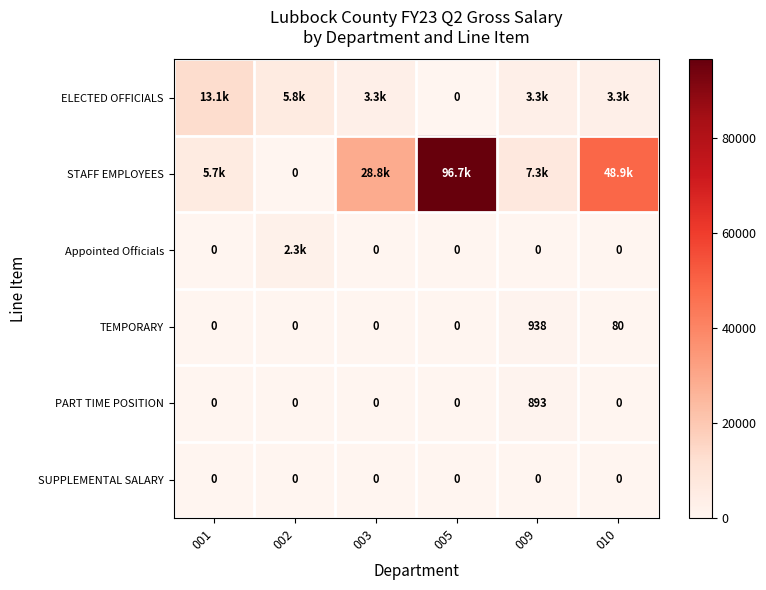

The TEMPORARY series shows 637.3 at 005. True or false?

False